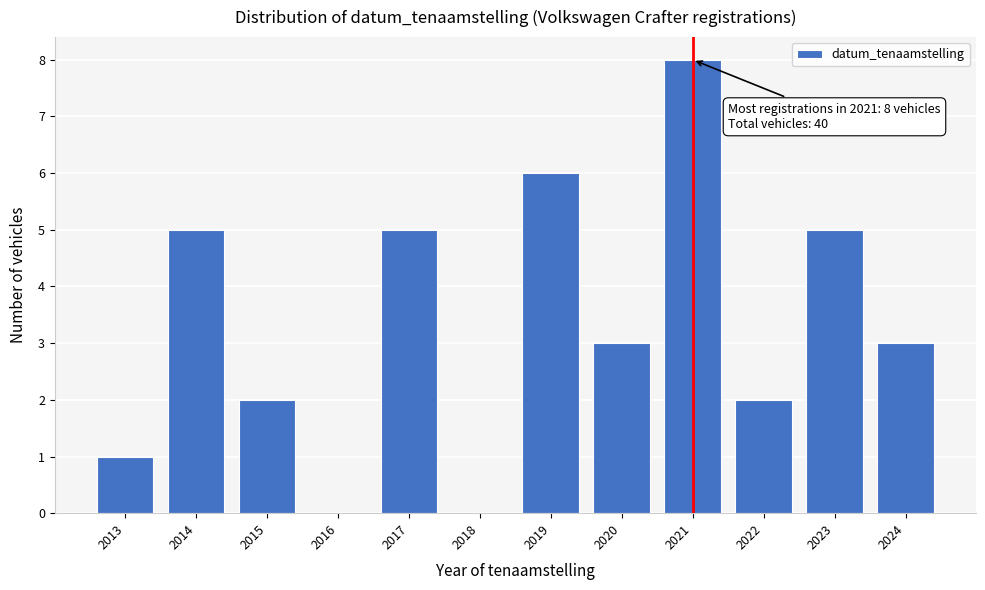

Reading left to right, transcribe all the data shown in this chart.

2013=1	2014=5	2015=2	2016=0	2017=5	2018=0	2019=6	2020=3	2021=8	2022=2	2023=5	2024=3